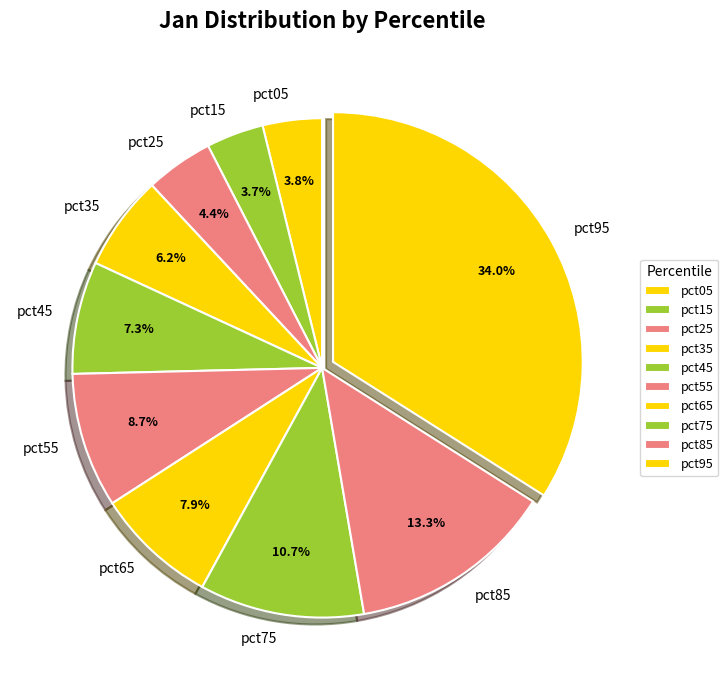

What is the largest slice in the pie chart?

pct95